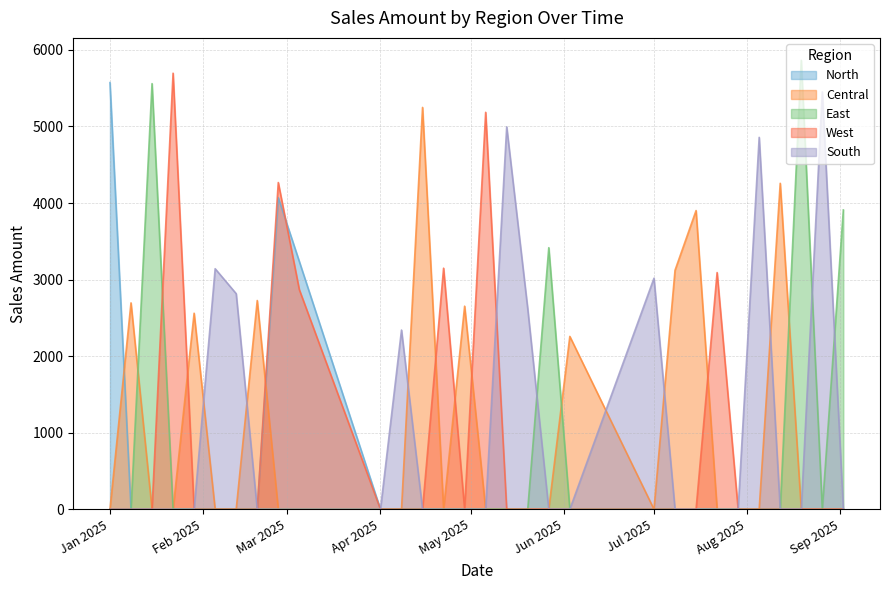

At which label is South closest to 2726?

2025-02-12